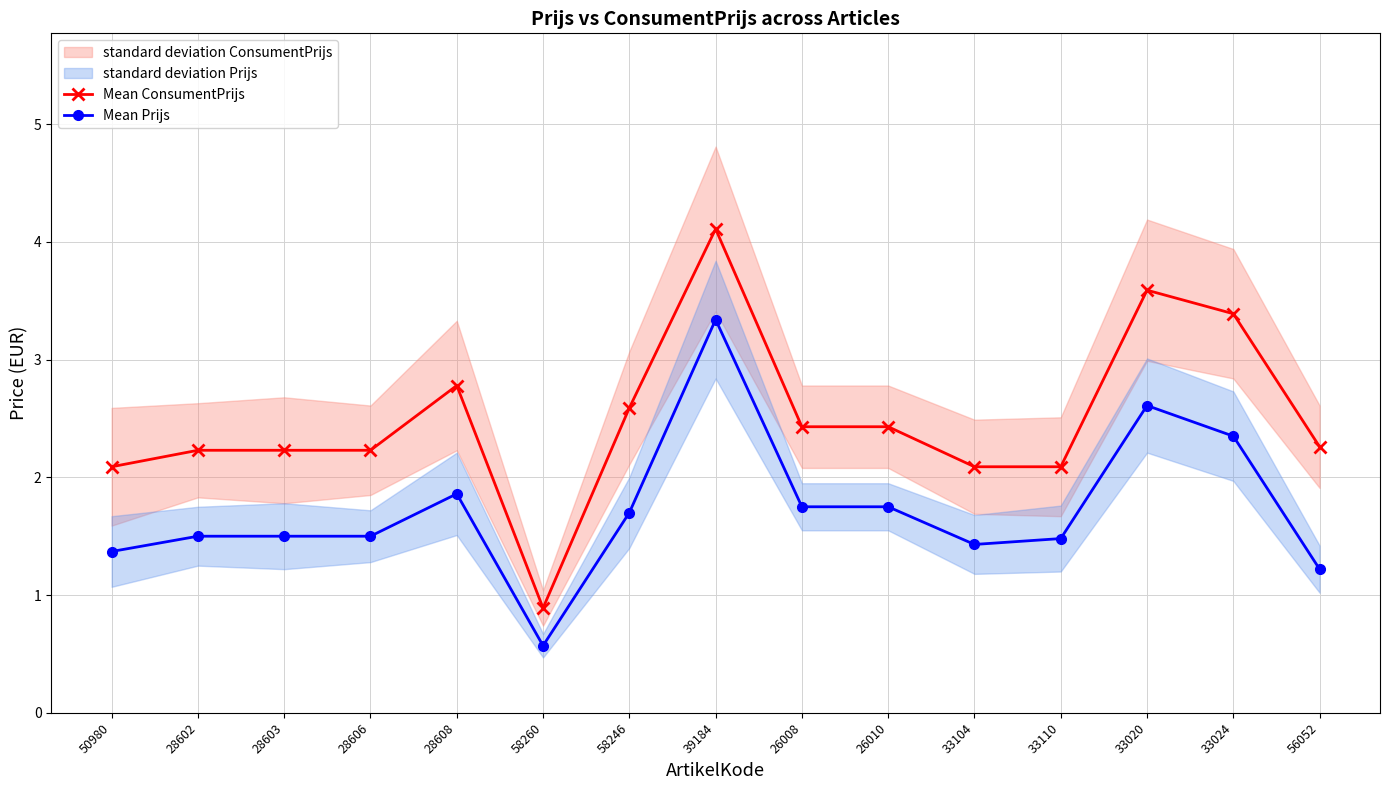

How many values in the Mean ConsumentPrijs series are below 2?

1